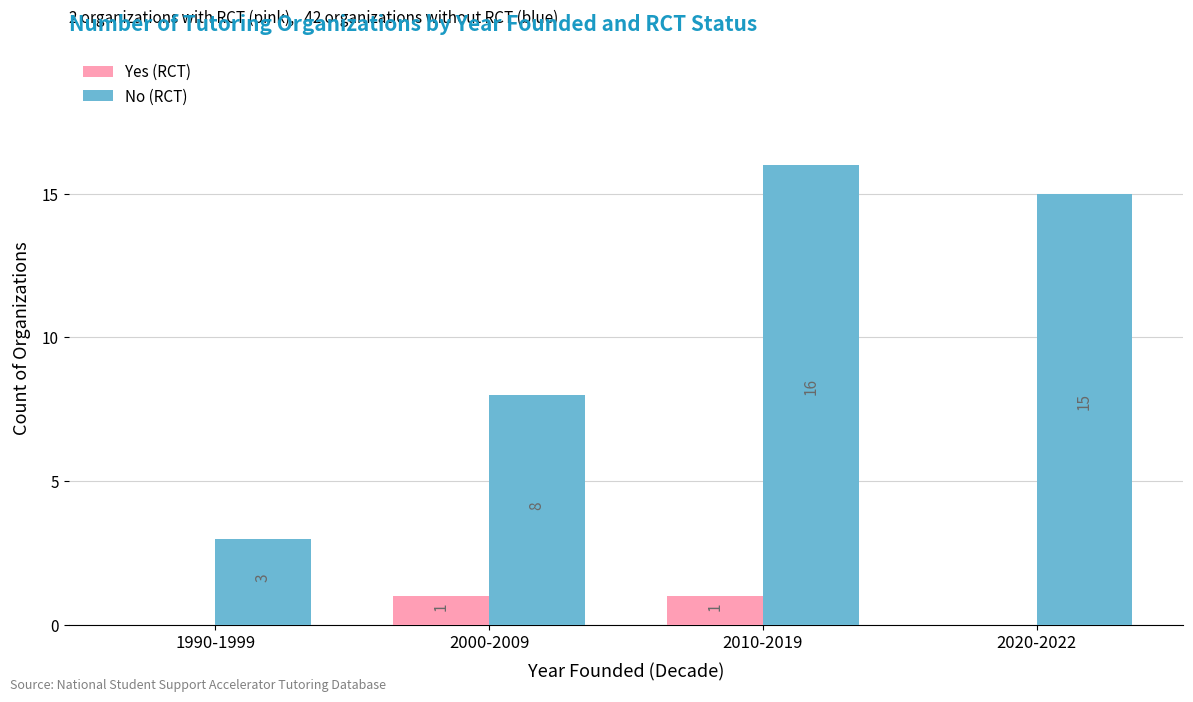

Is the value of No (RCT) at 2010-2019 greater than the value of Yes (RCT) at 2020-2022?

Yes